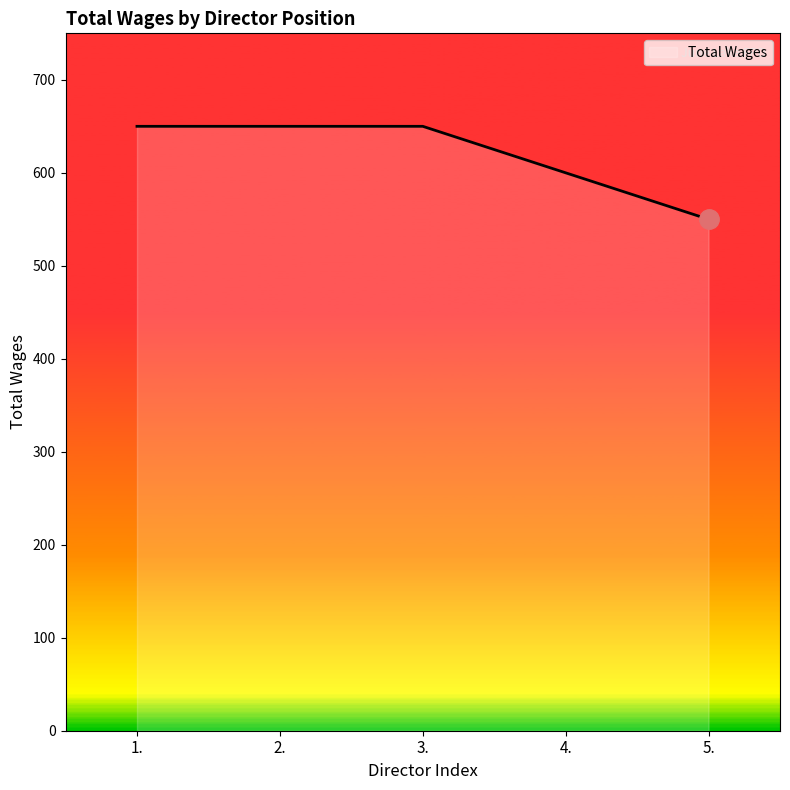

What is the ratio of the value at 1. to the value at 4.?

1.1